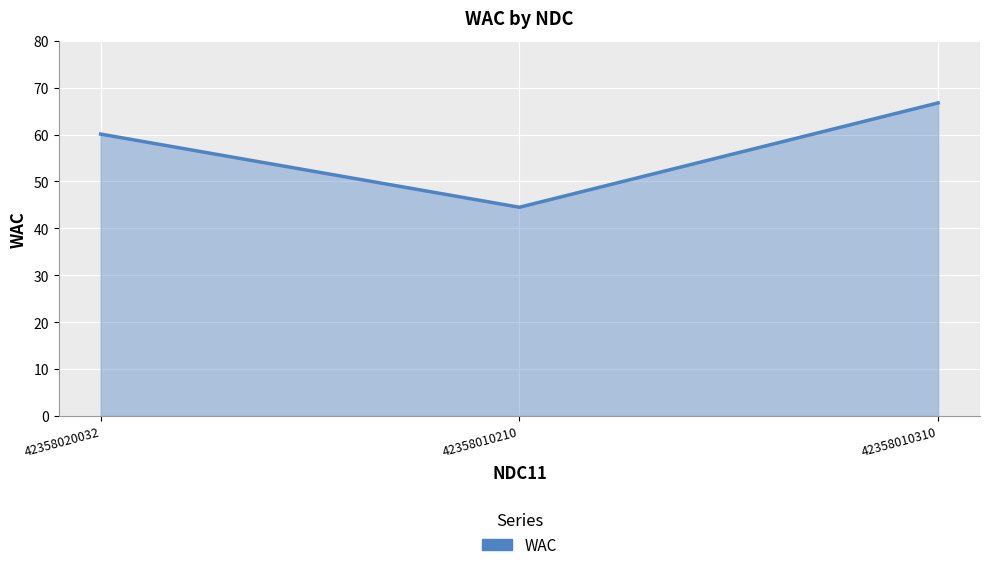

Reading left to right, transcribe all the data shown in this chart.

42358020032=60.1	42358010210=44.5	42358010310=66.8